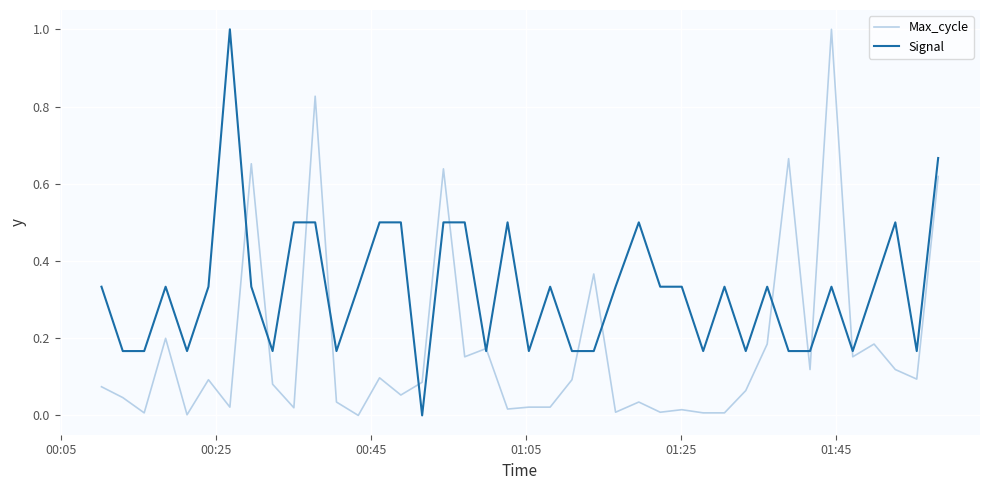

Which series has the largest total across all categories?

Signal